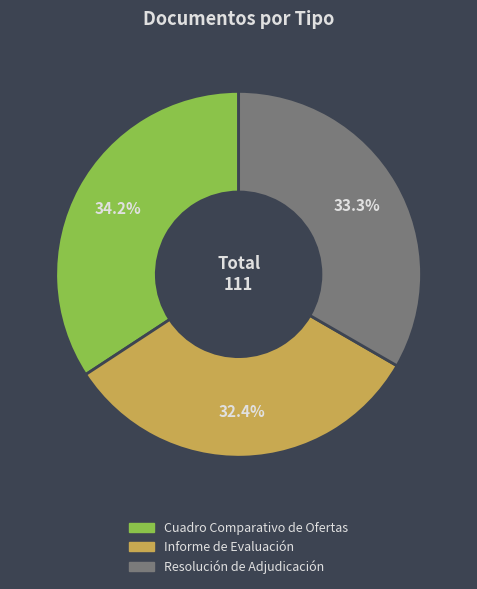

What percentage is NOT represented by Resolución de Adjudicación?

66.7%